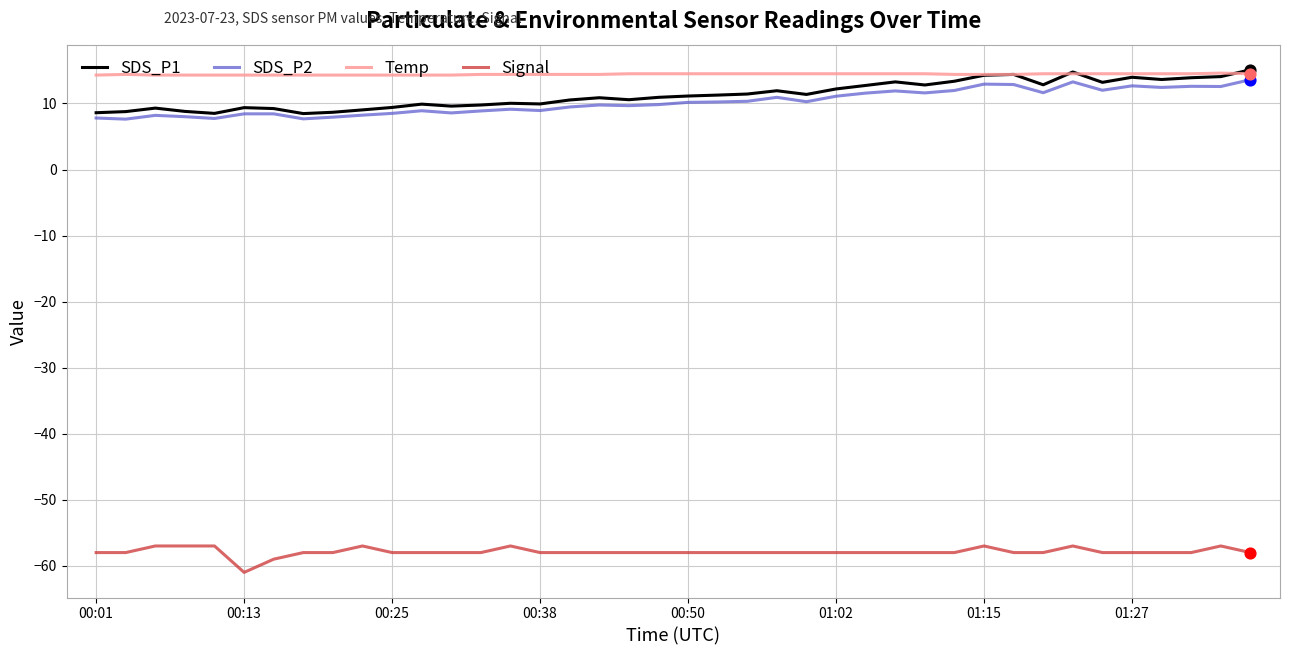

Which series has the largest range (max minus min)?

SDS_P1